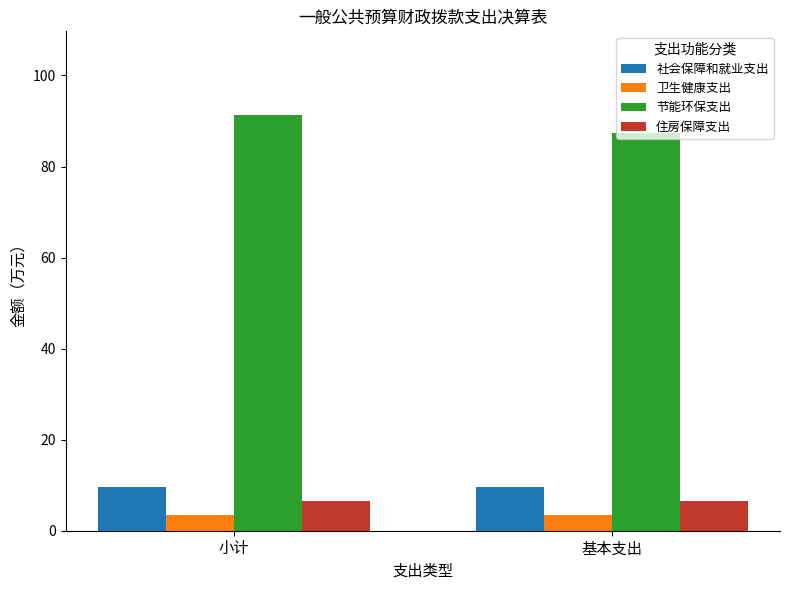

What are all the series names shown in the legend?

社会保障和就业支出, 卫生健康支出, 节能环保支出, 住房保障支出